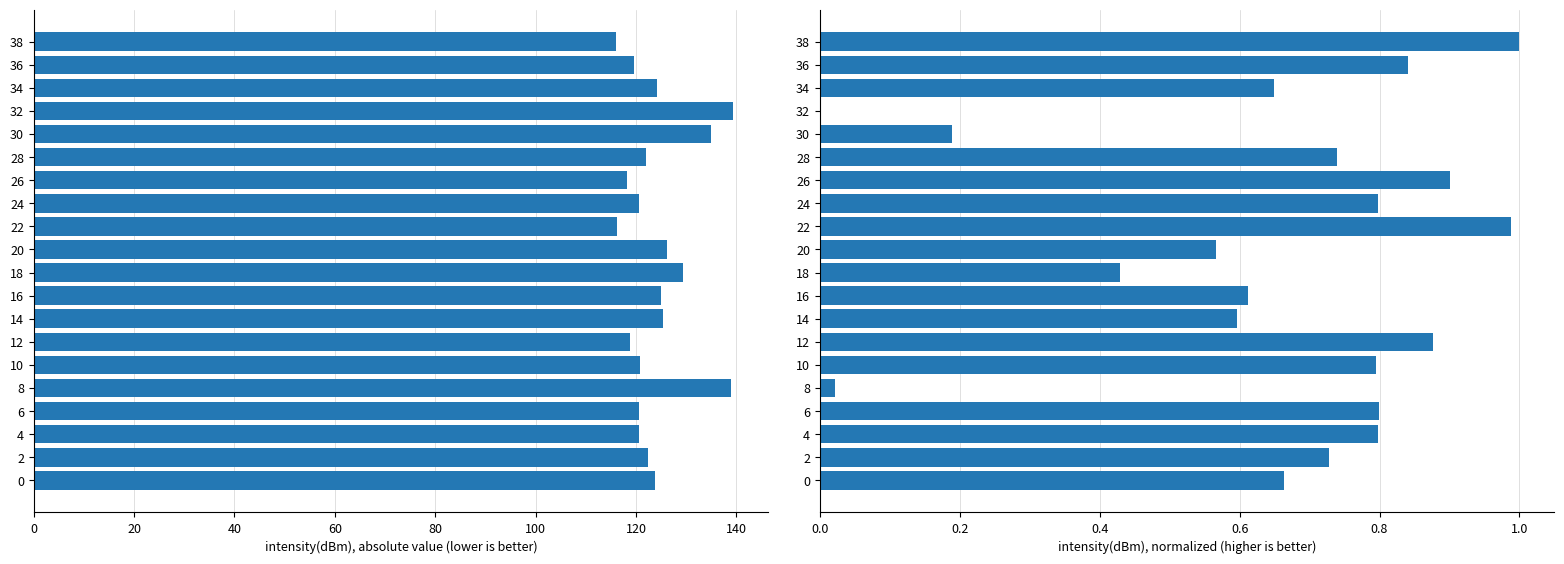

What is the value of the normalized intensity(dBm) bar at the 14th from the left?

0.9